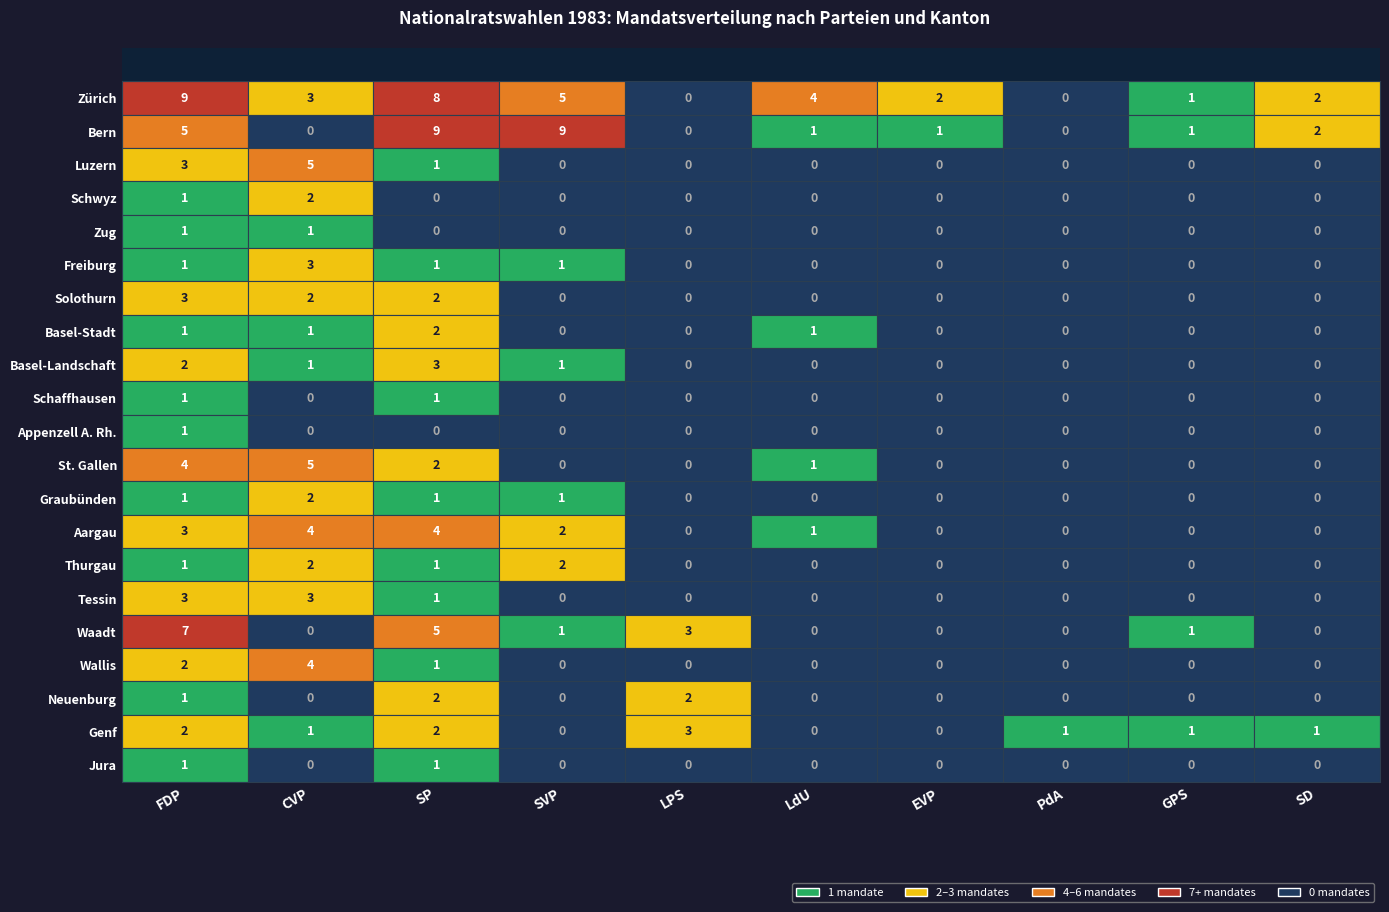

What is the difference between the Bern values at CVP and FDP?

5